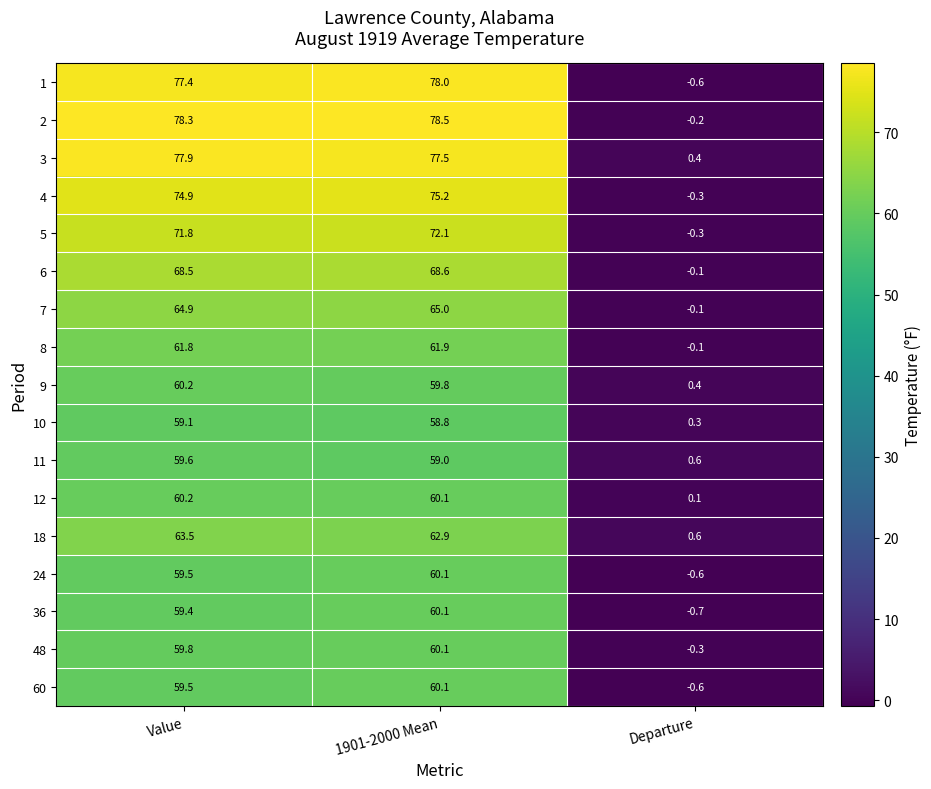

At how many categories does at least one series exceed 37?

2